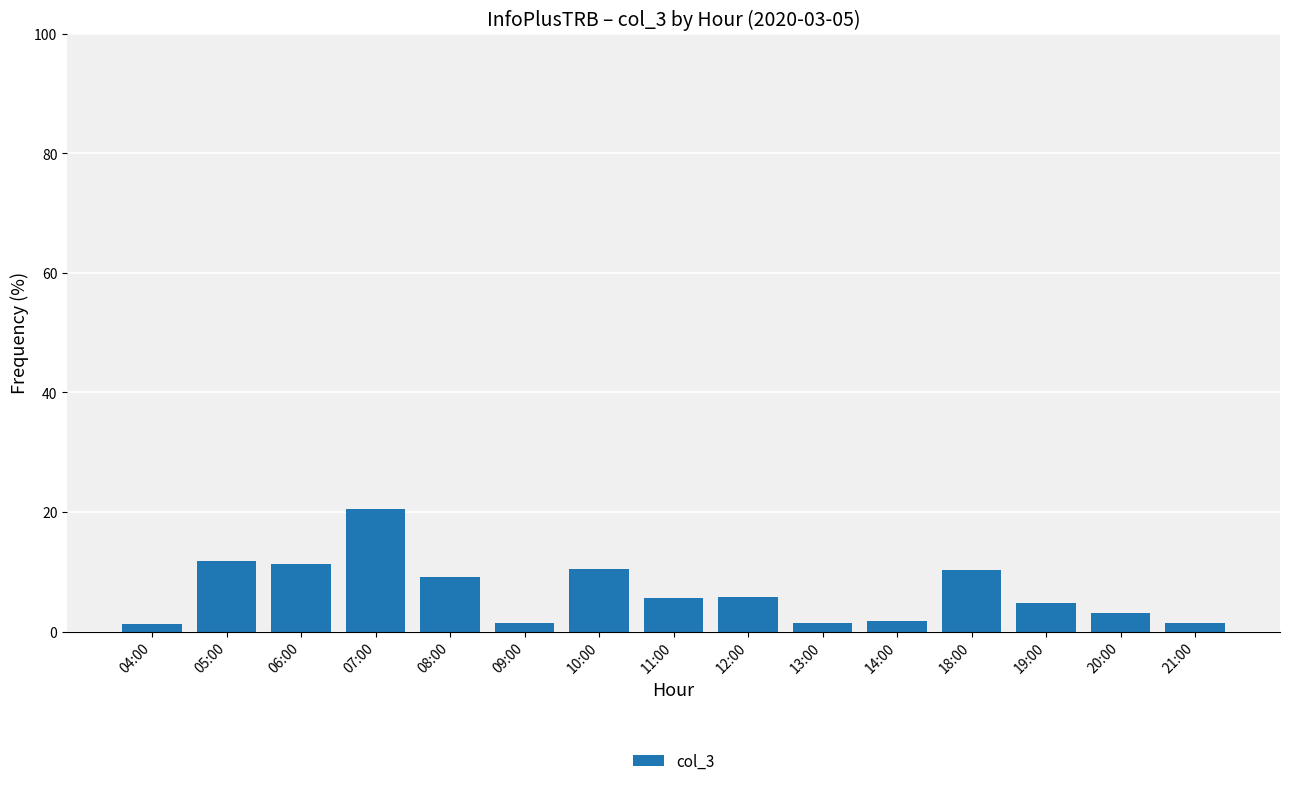

Is it true that the value at 10:00 is 10.4?

True